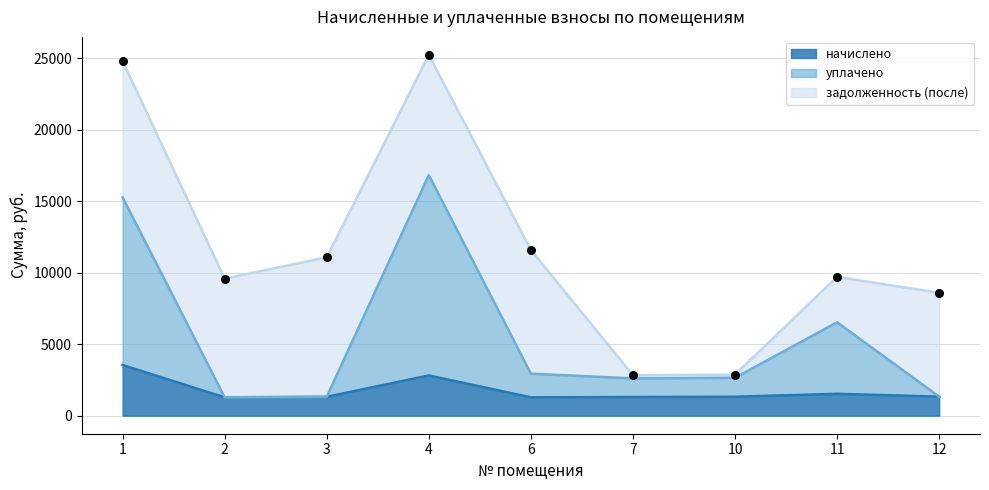

Which series has the largest Y range (max minus min)?

уплачено